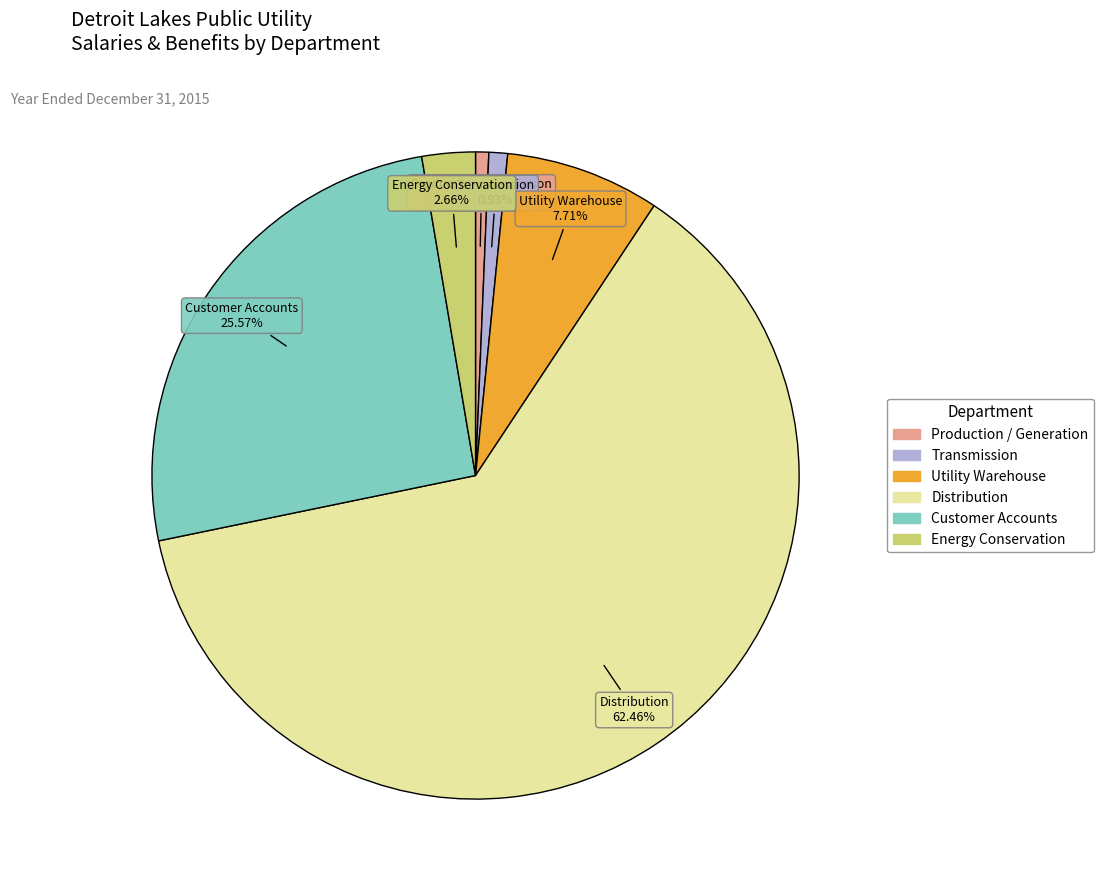

How many segments does this pie chart have?

6